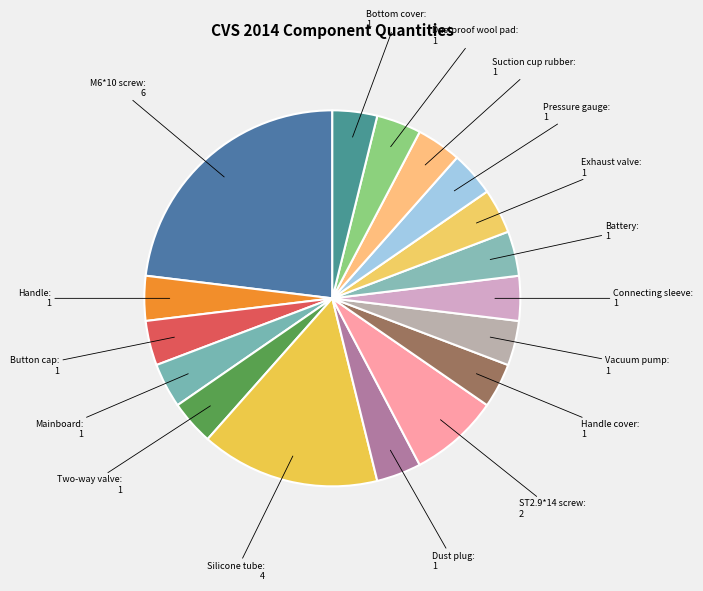

How many slices are in this pie chart?

17